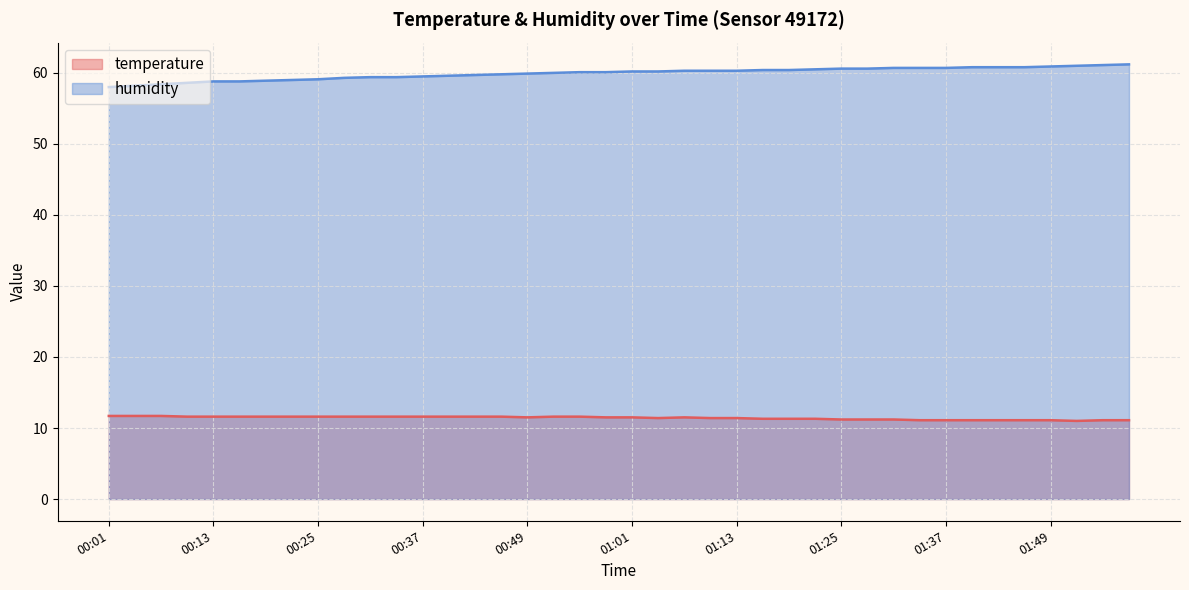

Read the humidity value at 00:46.

59.8